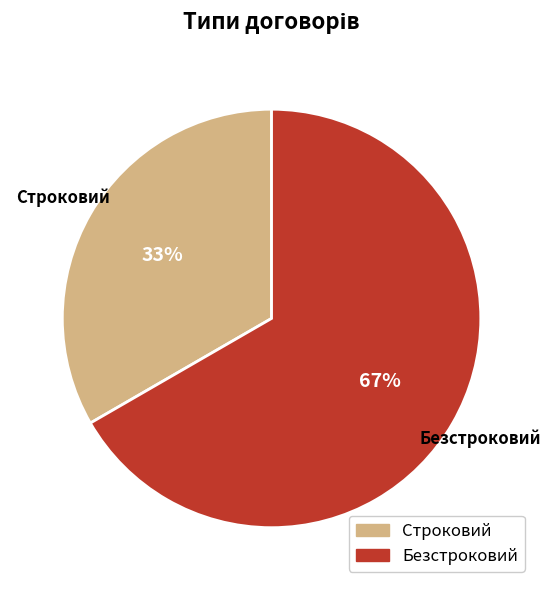

Is the sum of Безстроковий and Строковий greater than half?

Yes